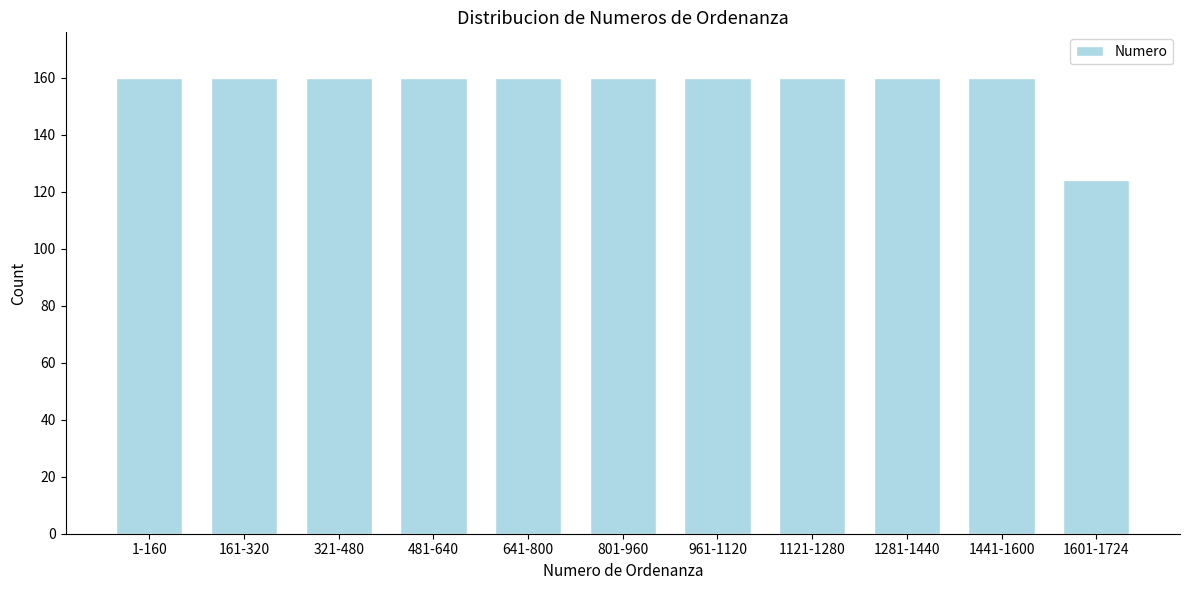

Reading left to right, list all the values displayed in this chart.

160	160	160	160	160	160	160	160	160	160	124